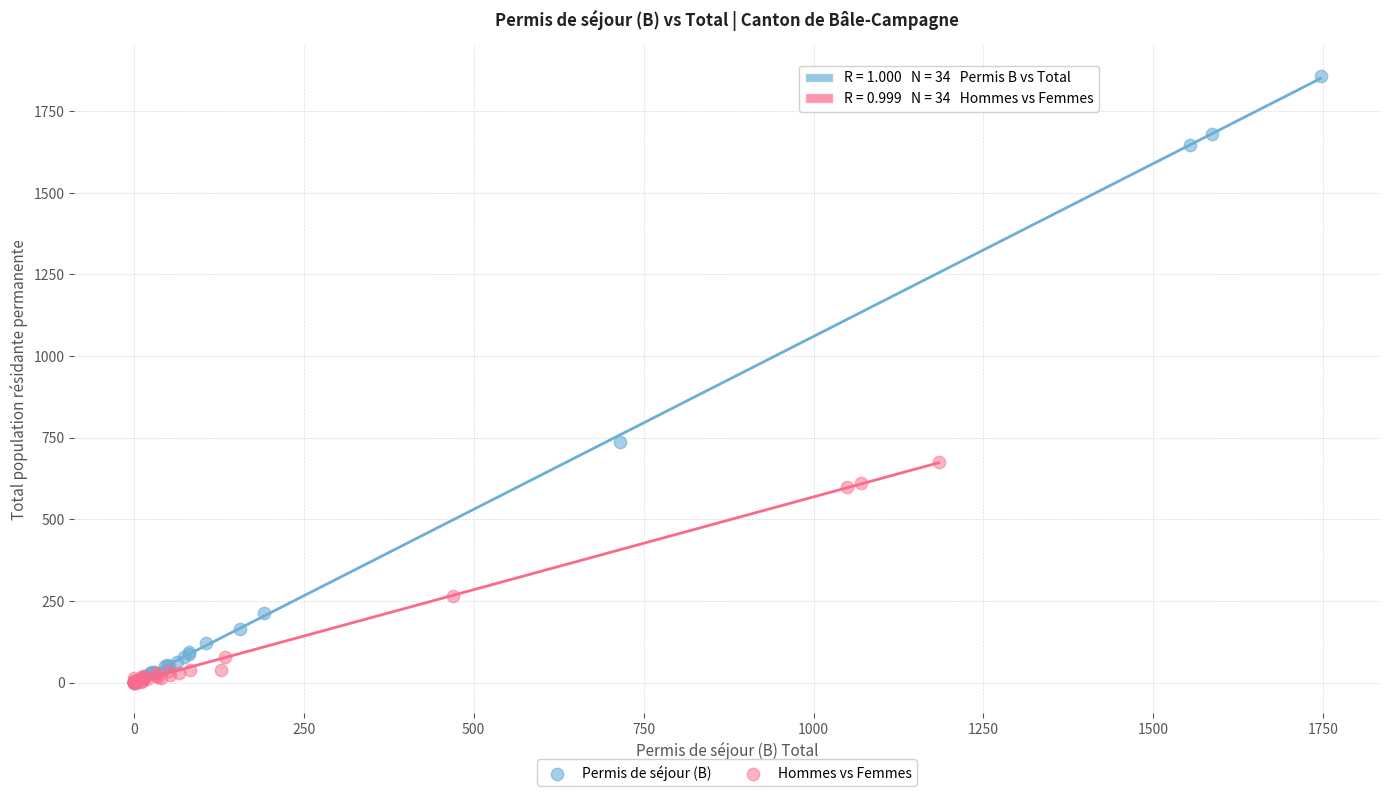

Which series contains the highest Y value?

Permis de séjour (B)